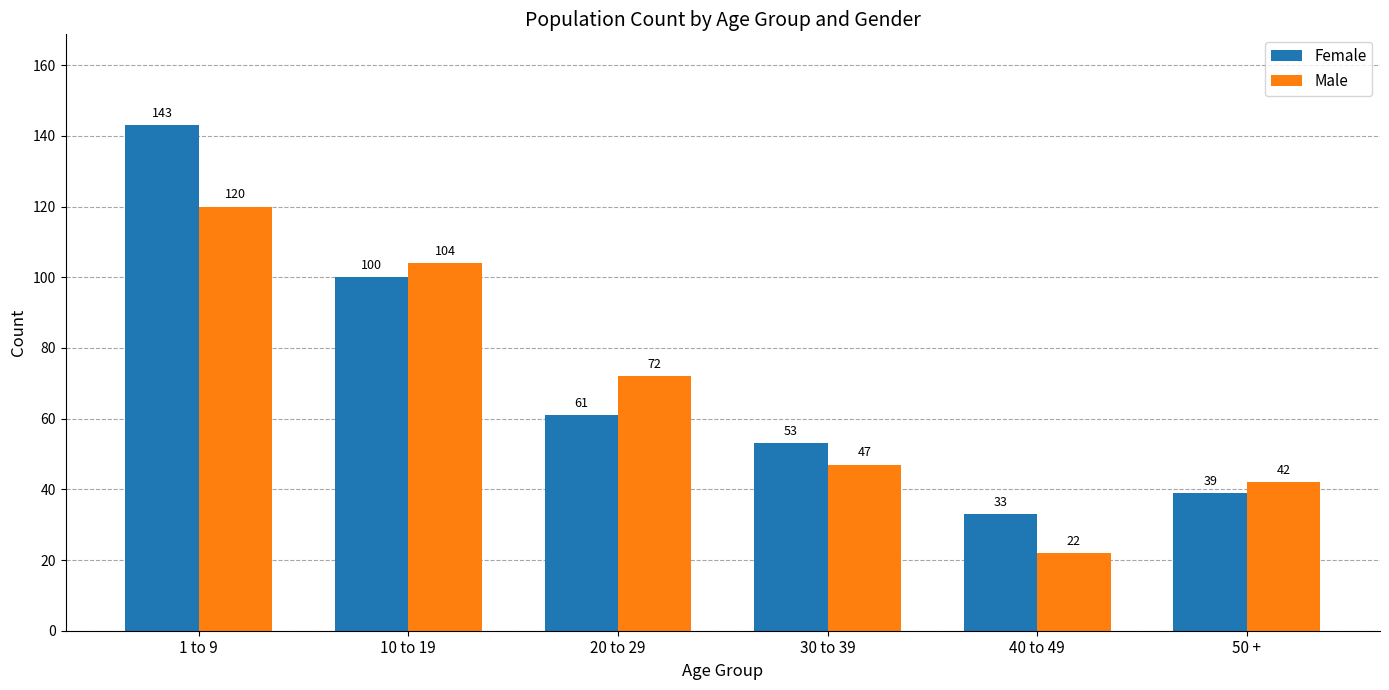

Where does the Male series first go above 72?

1 to 9